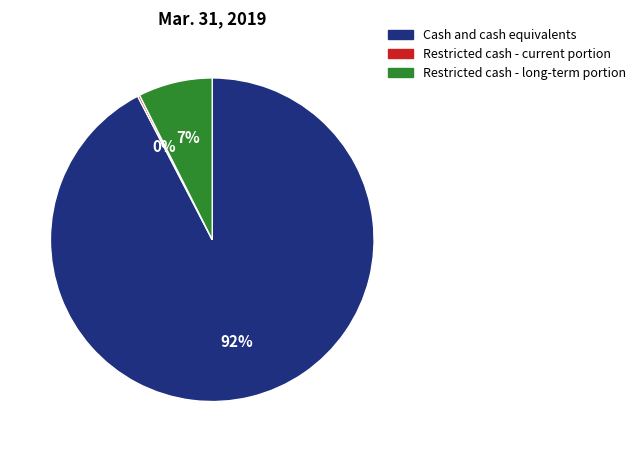

True or false: Cash and cash equivalents accounts for 92% of the total.

True